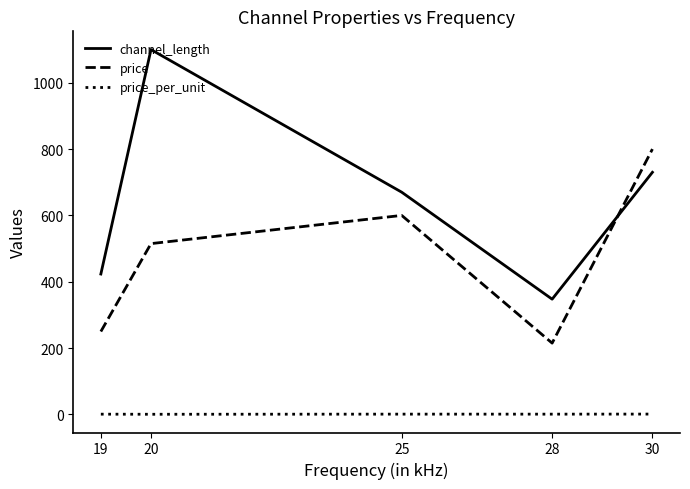

List the series in order of their overall mean, lowest first.

price_per_unit, price, channel_length